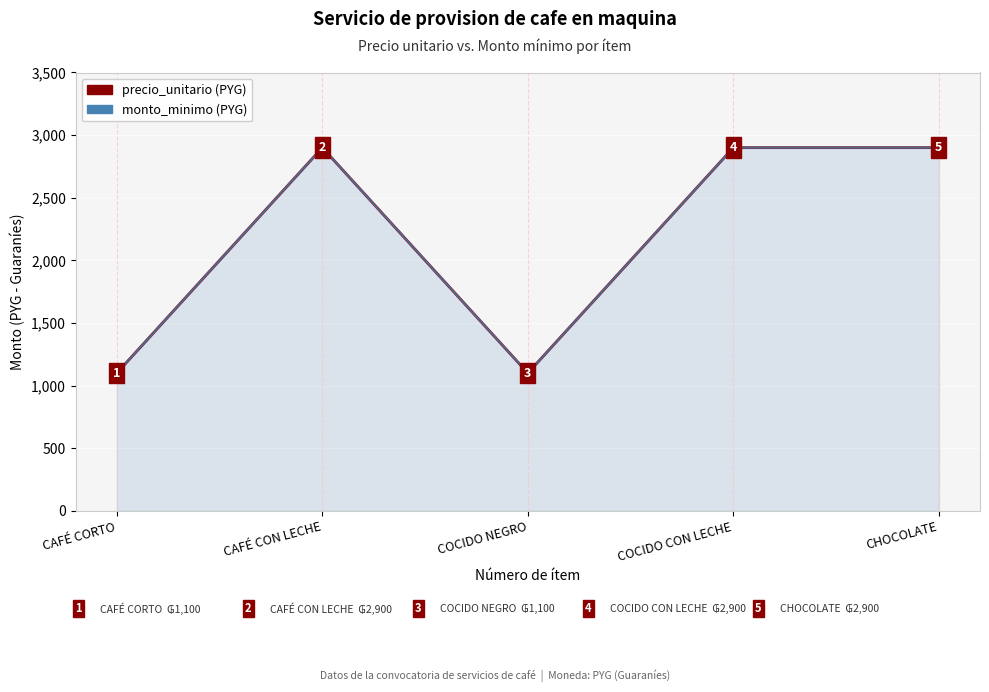

Where is precio_unitario nearest to the value 2000?

CAFÉ CORTO